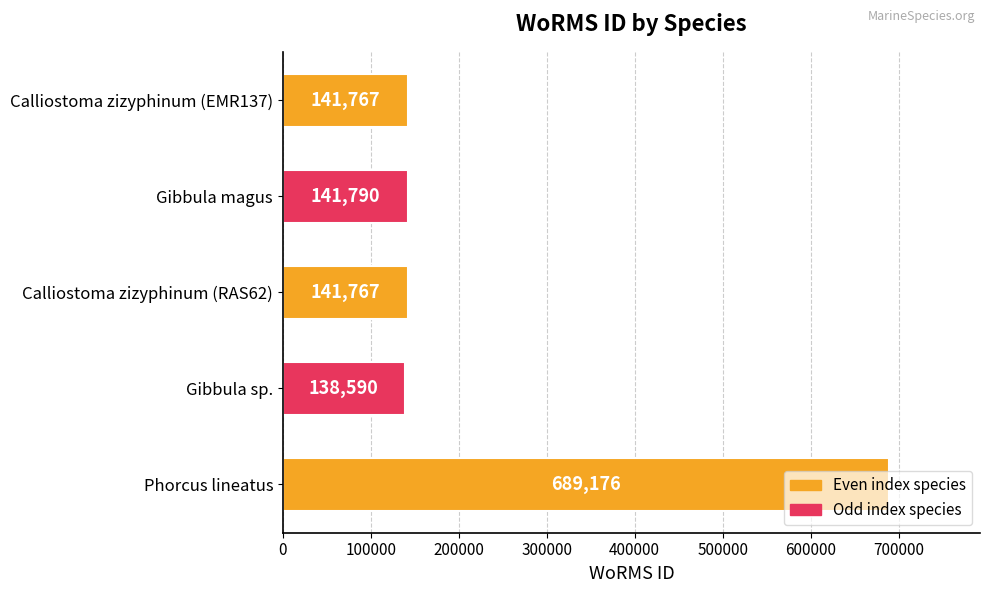

What is the value of the 5th bar from the top?

689176